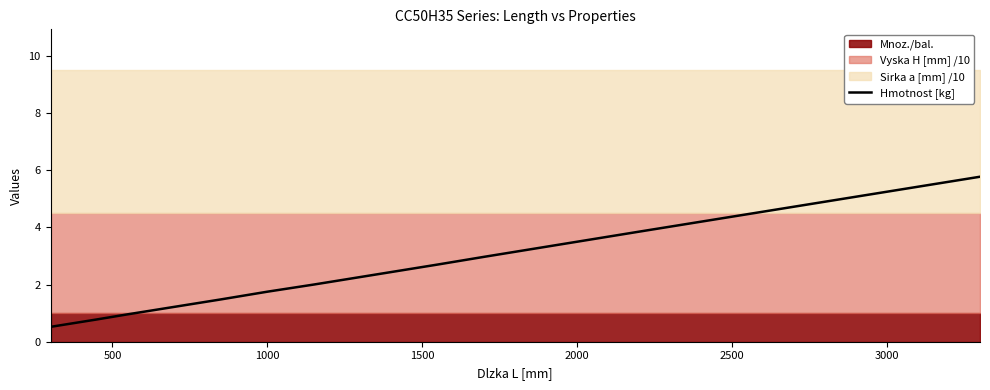

What is the maximum value shown in the chart?

5.8